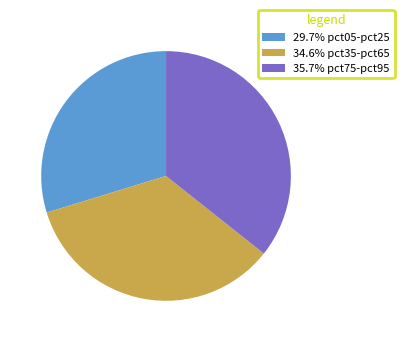

Does any single category account for the majority?

No